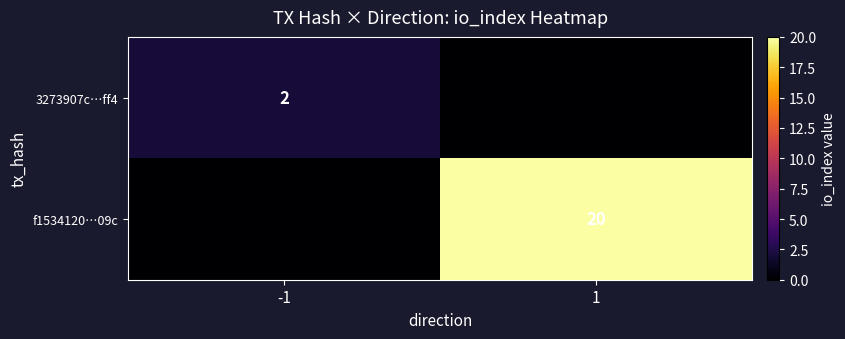

True or false: 3273907c…ff4 has a value of 3 at -1.

False